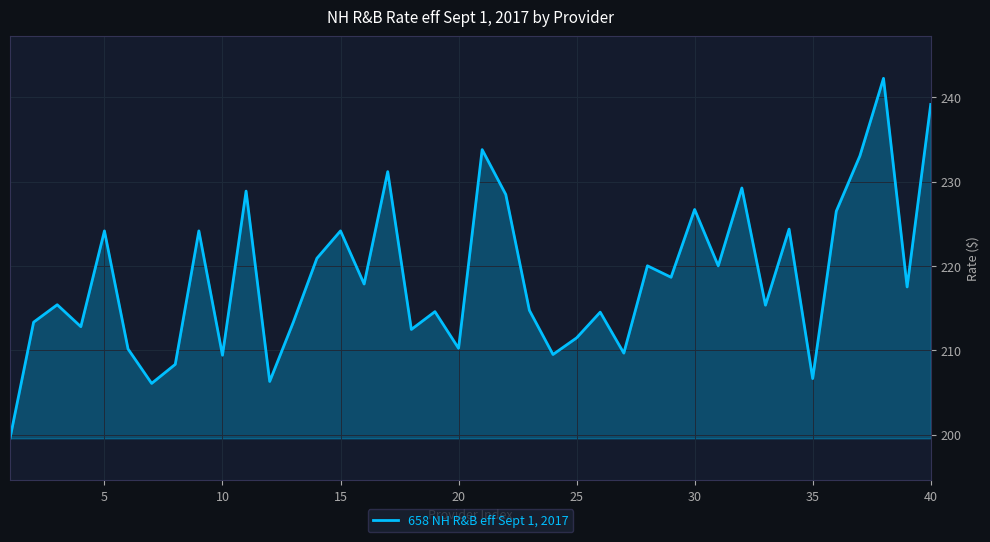

What is the difference between the maximum and minimum values?

42.7